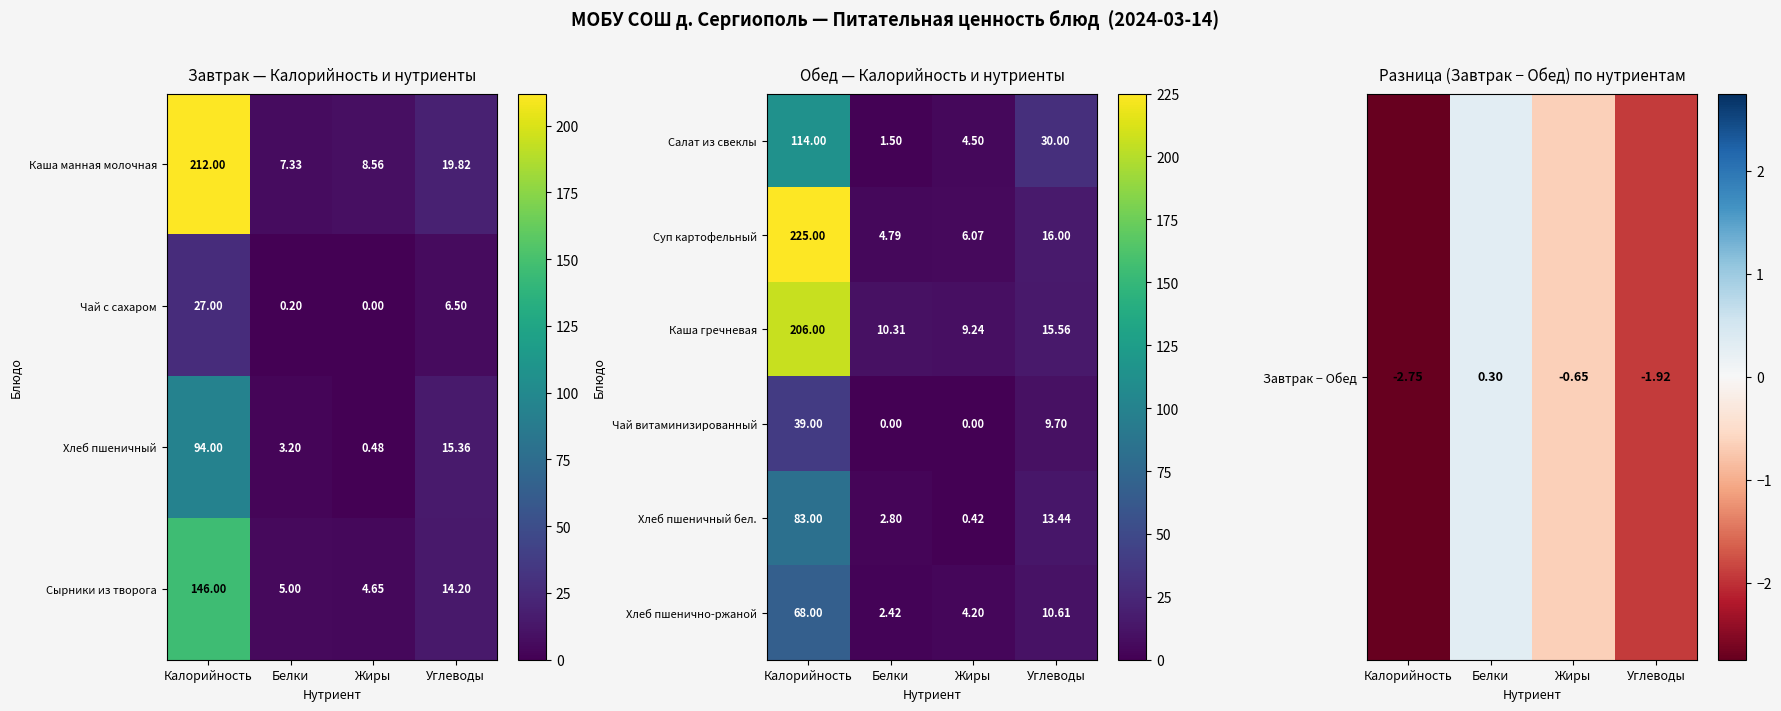

Rank the categories by Хлеб пшенично-ржаной value from lowest to highest.

Белки, Жиры, Углеводы, Калорийность